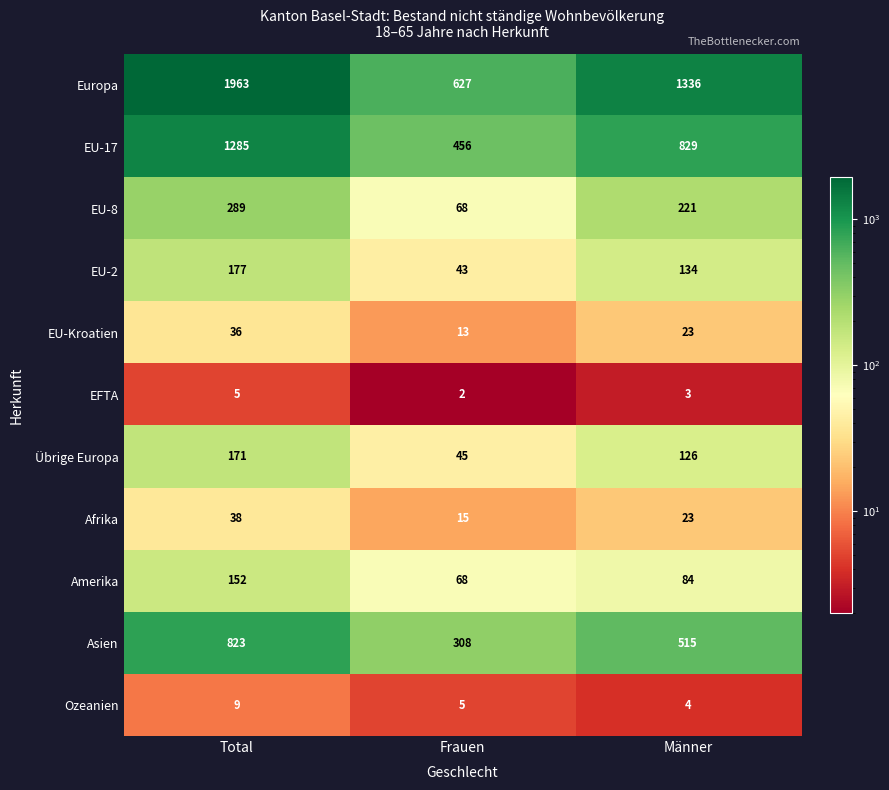

What is the difference between the highest and lowest values at Frauen?

625